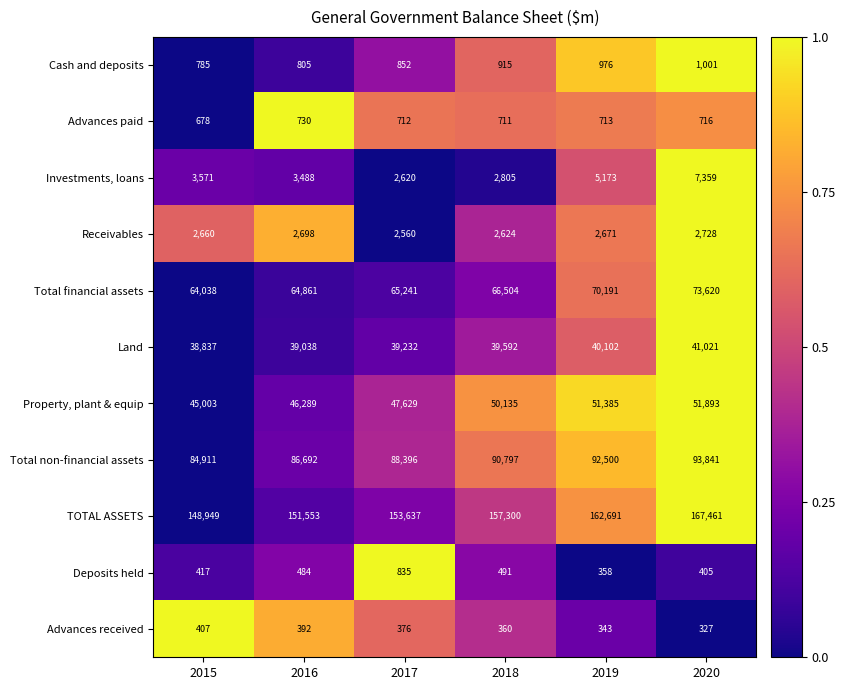

Which series has the largest range (max minus min)?

TOTAL ASSETS